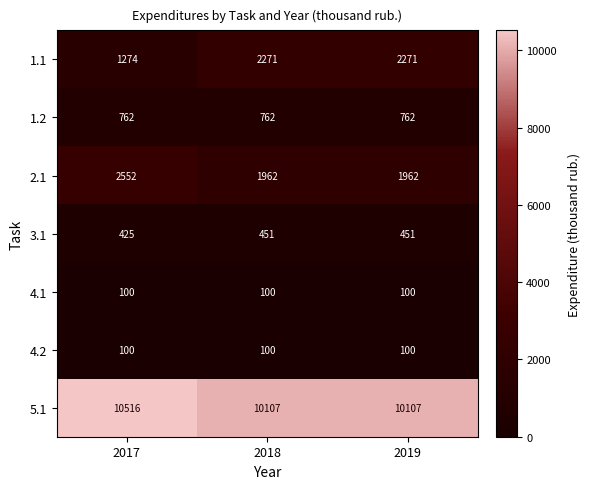

Reading left to right, list all the values displayed in this chart.

1.1: 1274	2271	2271
1.2: 762	762	762
2.1: 2552	1962	1962
3.1: 425	451	451
4.1: 100	100	100
4.2: 100	100	100
5.1: 10516	10107	10107